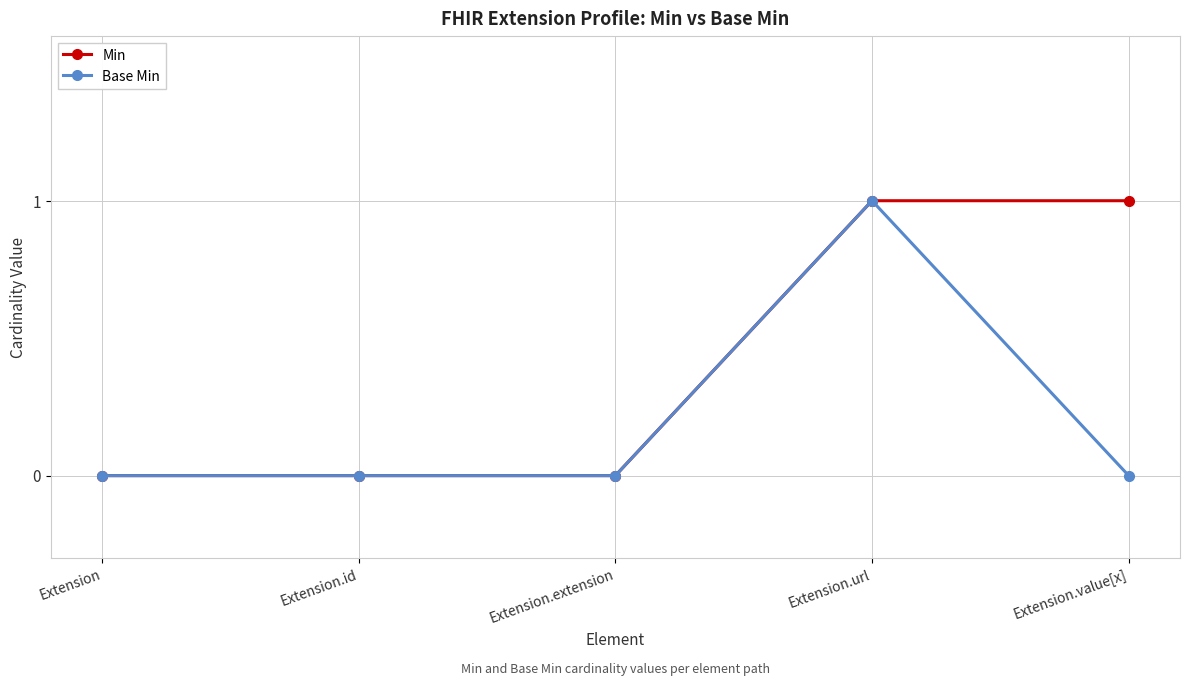

What are all the series names shown in the legend?

Min, Base Min